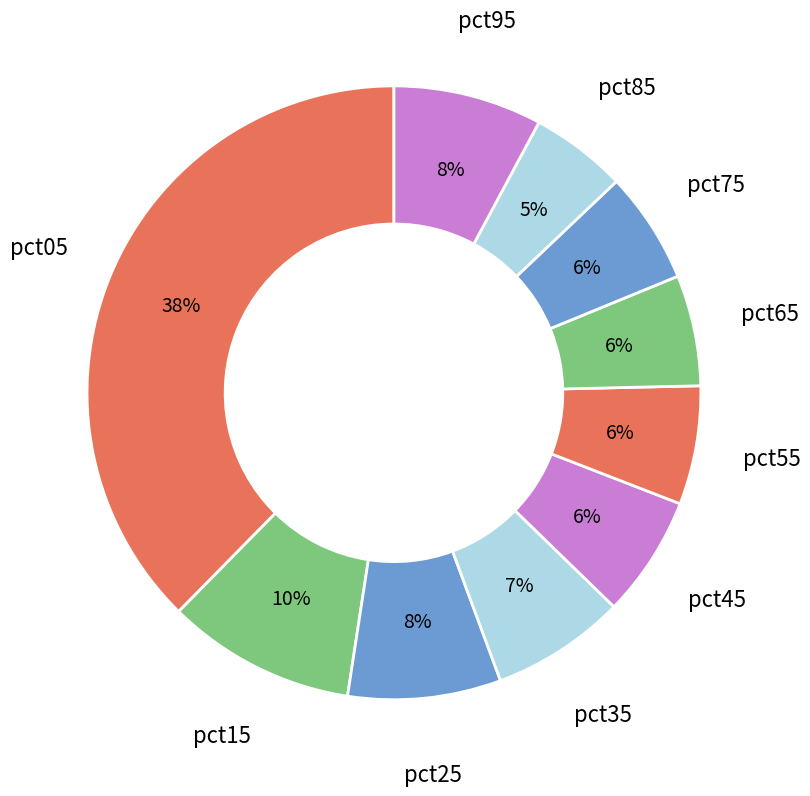

Is there any slice that represents more than half of the pie?

No